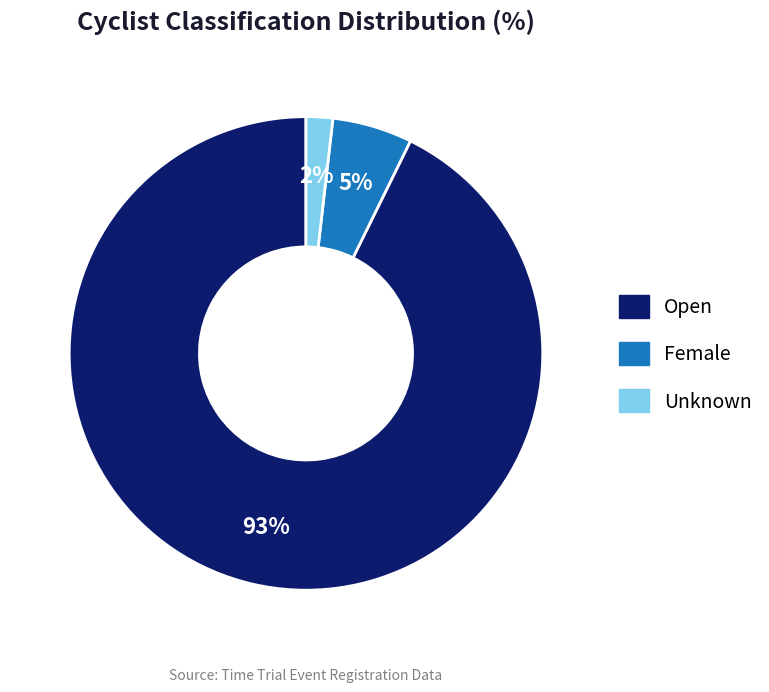

To the nearest percent, what is the difference between the largest and smallest slice percentages?

91%